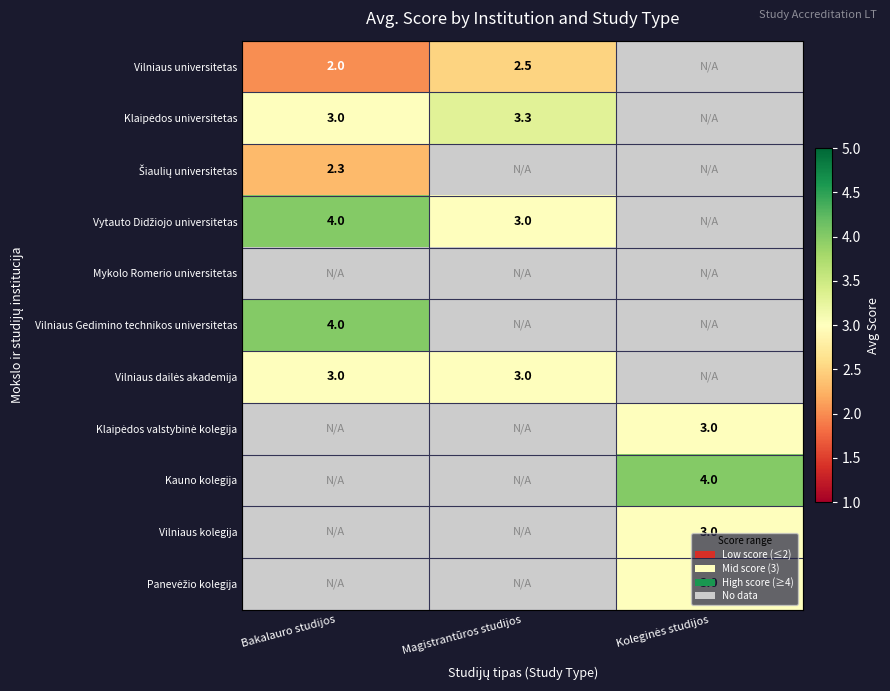

What is the maximum value shown in the chart?

4.0